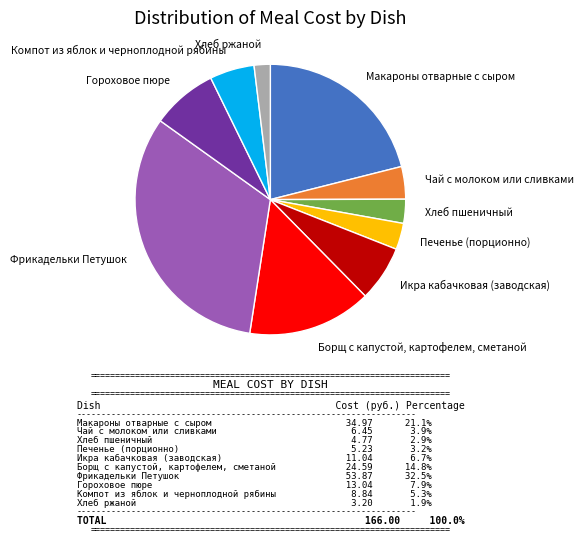

Is it true that Гороховое пюре is 8% of the pie?

True